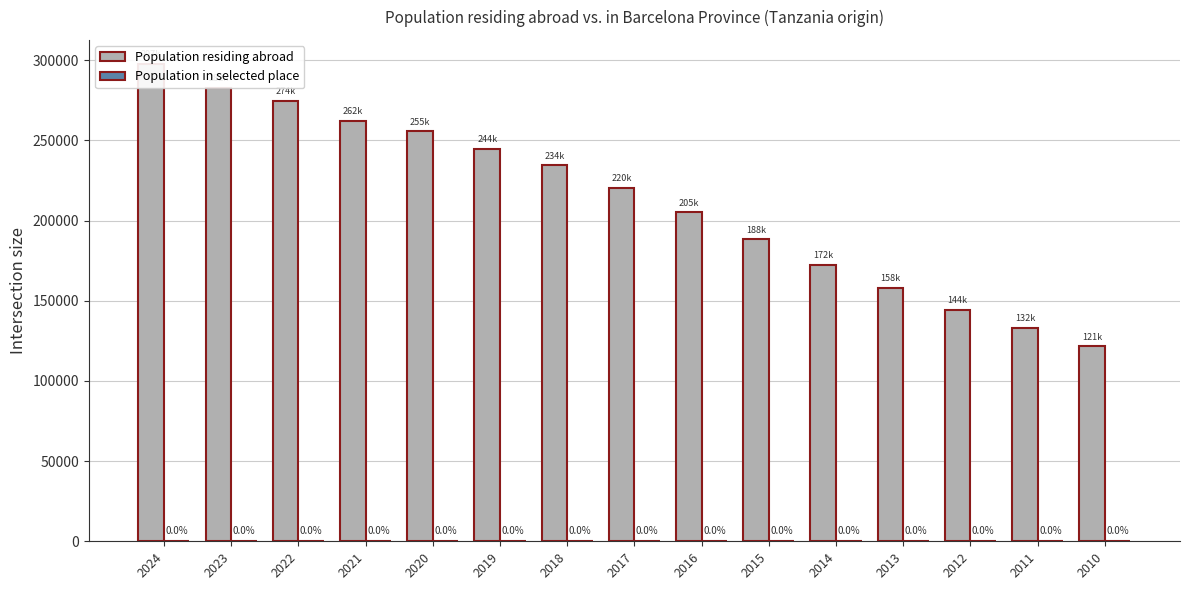

True or false: Population in selected place has a value of 19 at 2012.

True